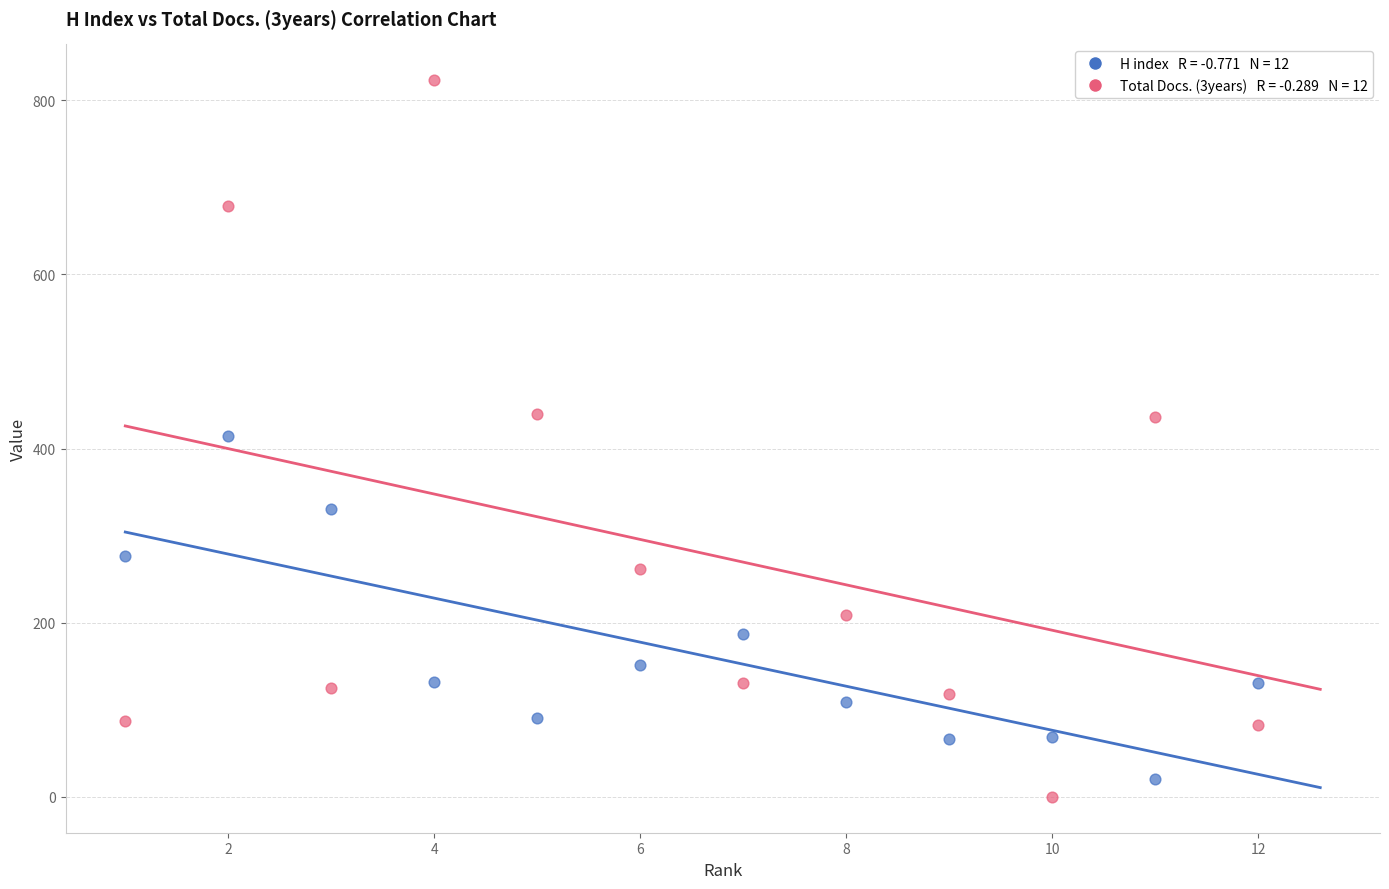

Across all data points, what is the range of X values (max minus min)?

11